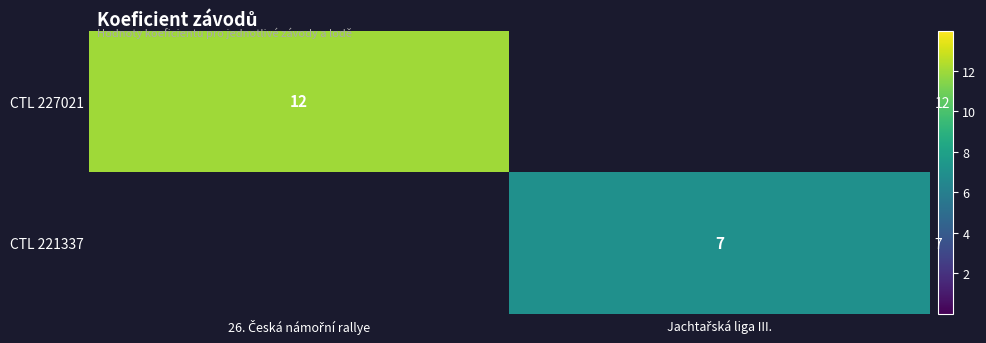

Which series has the largest range (max minus min)?

CTL 227021